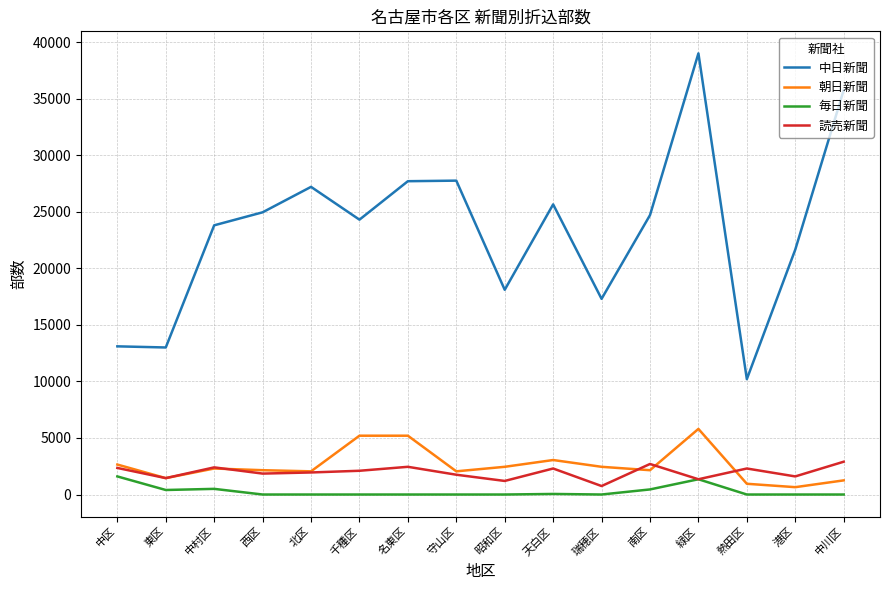

How many distinct data groups are displayed?

4